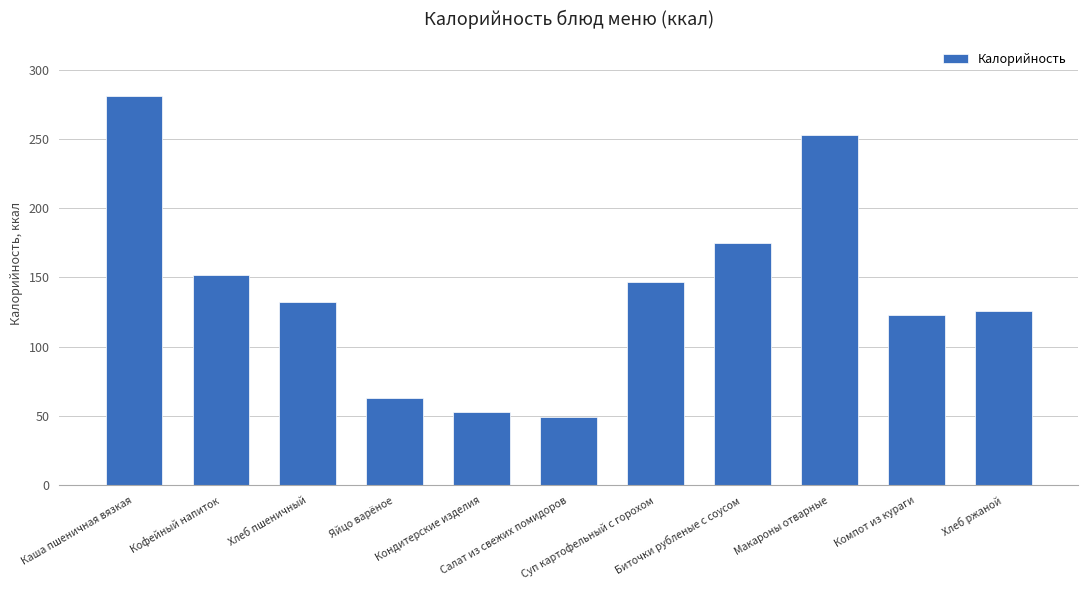

How many bars are there in total?

11